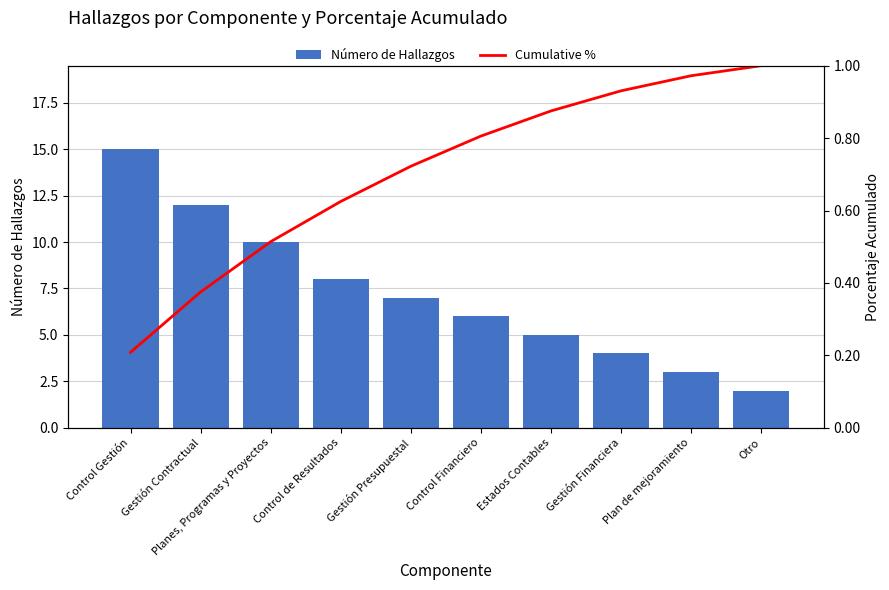

True or false: Número de Hallazgos has a value of 13.6 at Planes, Programas y Proyectos.

False